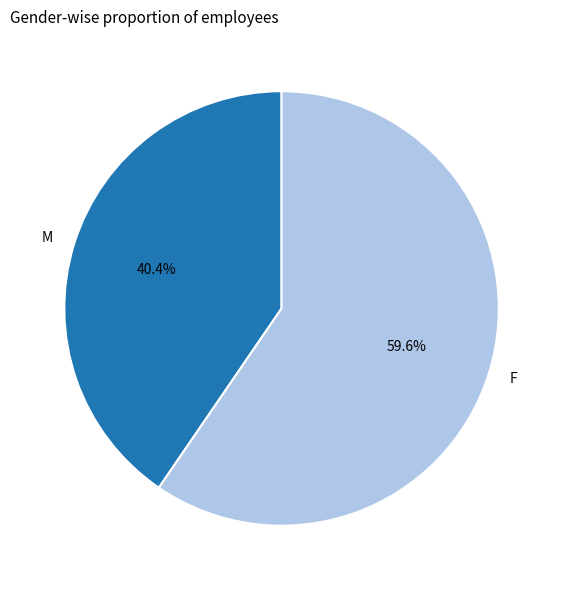

Which category has the smallest portion of the pie?

M